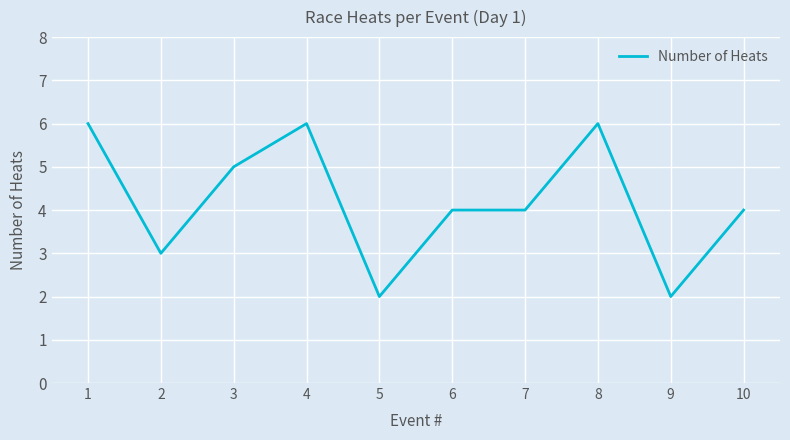

Reading left to right, list all the values displayed in this chart.

1=6	2=3	3=5	4=6	5=2	6=4	7=4	8=6	9=2	10=4